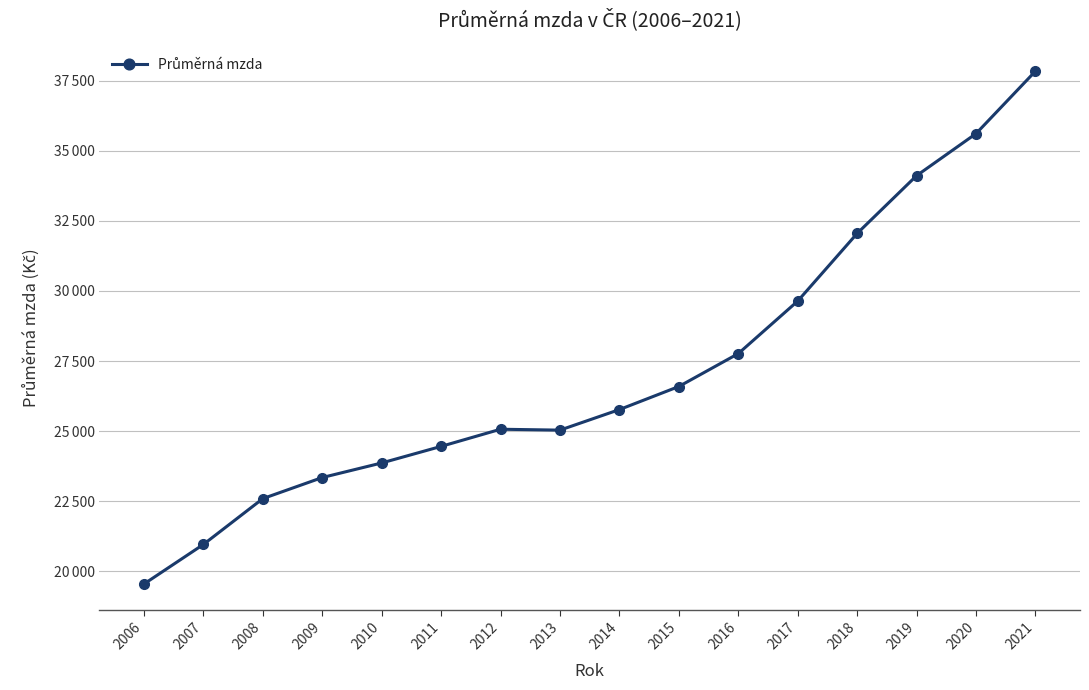

Is it true that the value at 2010 is 23864?

True